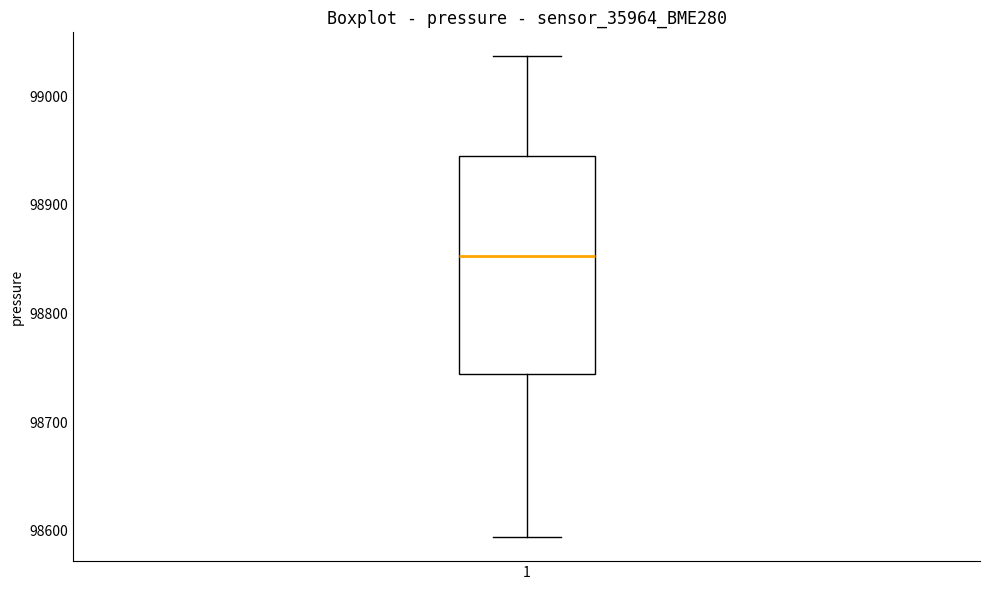

Read this box plot against the y-axis: the position of the median line, the range covered by the box, and the ends of both whiskers. The values are not printed on the chart, so give them approximately, as read against the axis.

median 98850, box 98740 to 98940, whiskers 98590 to 99040